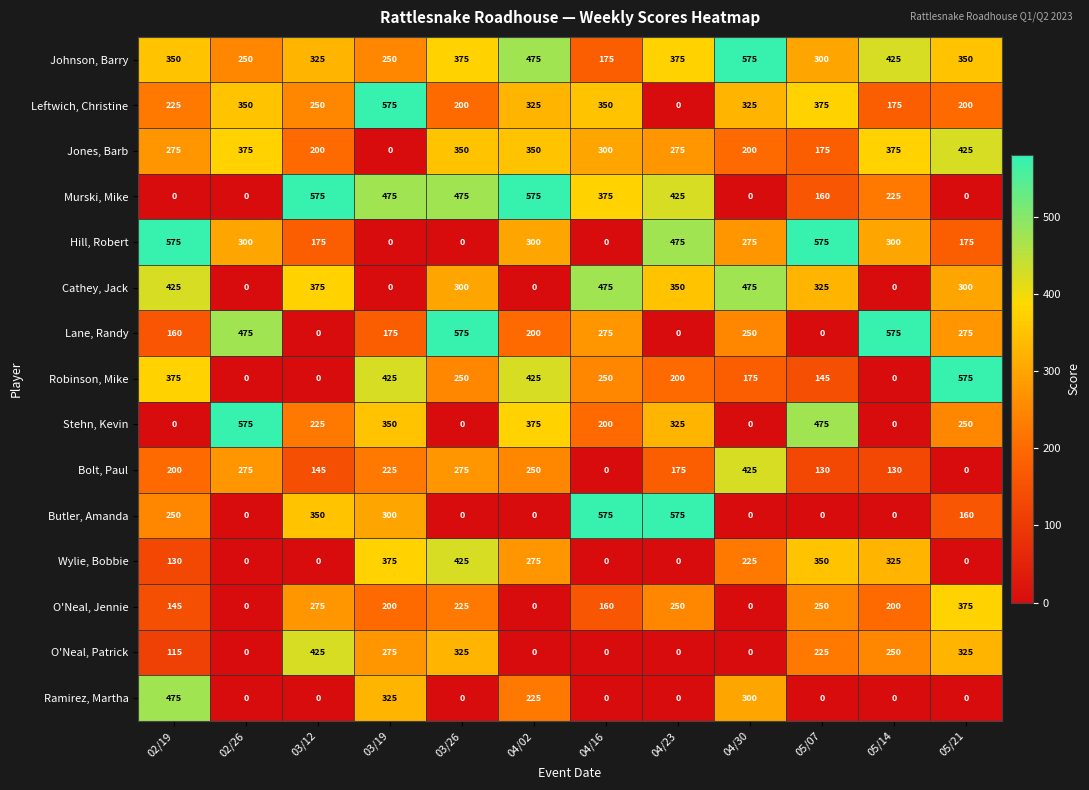

What is the sum of the O'Neal, Jennie values at 05/07 and 03/26?

475